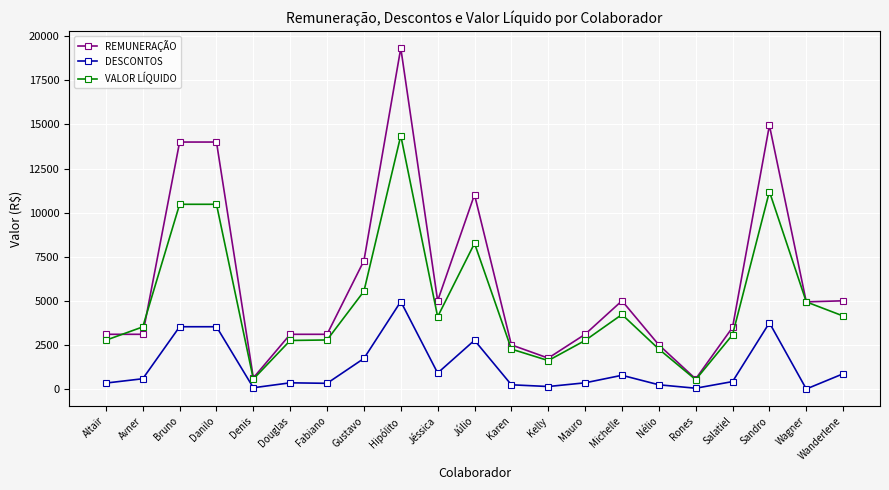

Does the chart display data point markers on the line(s)?

Yes